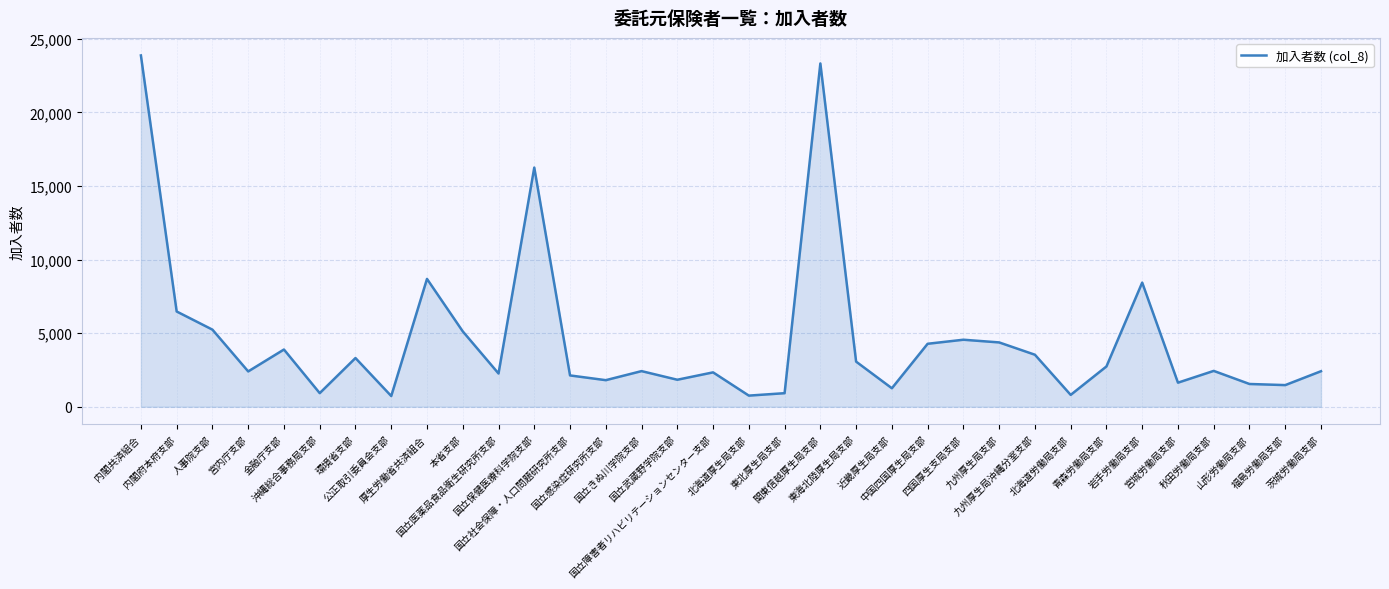

The value at 環境省支部 is 3309. True or false?

True